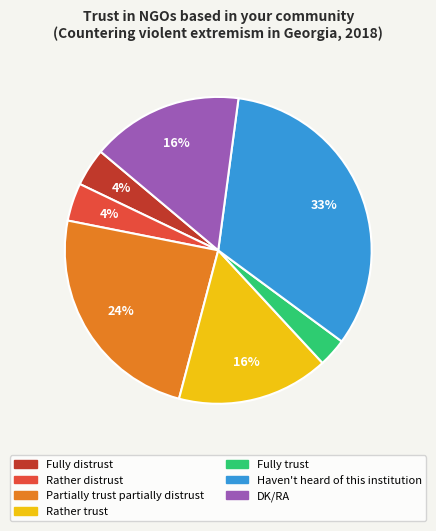

Which has a higher value, Haven't heard of this institution or Fully distrust?

Haven't heard of this institution